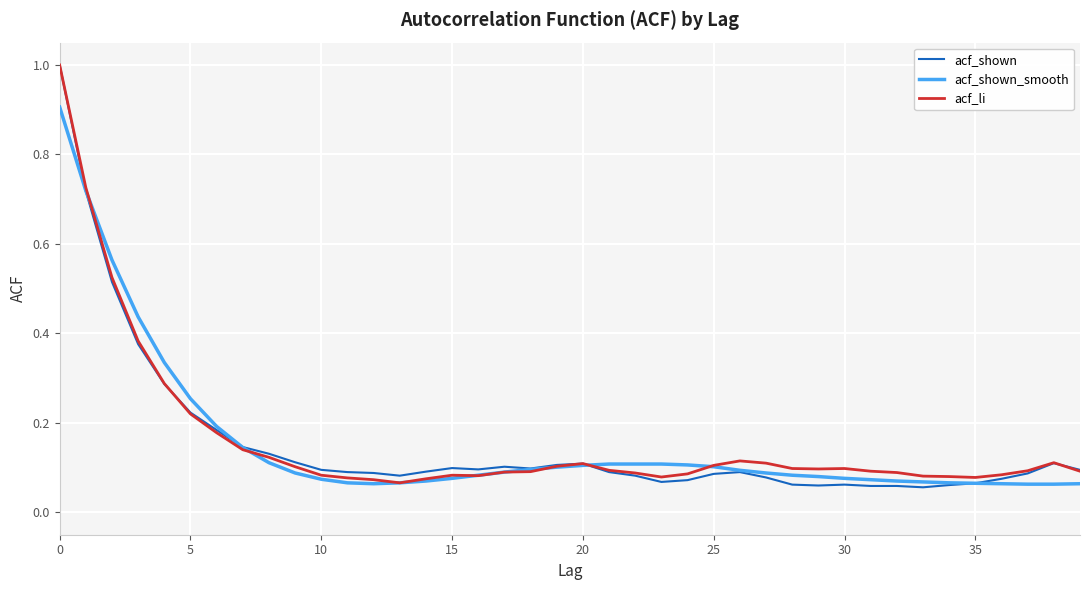

Which series has the widest spread of values?

acf_shown